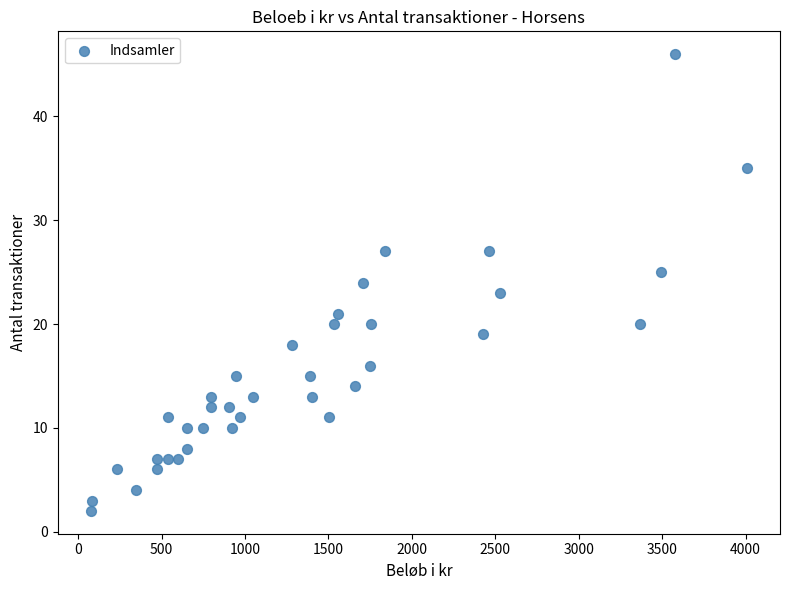

How many data points are displayed?

37